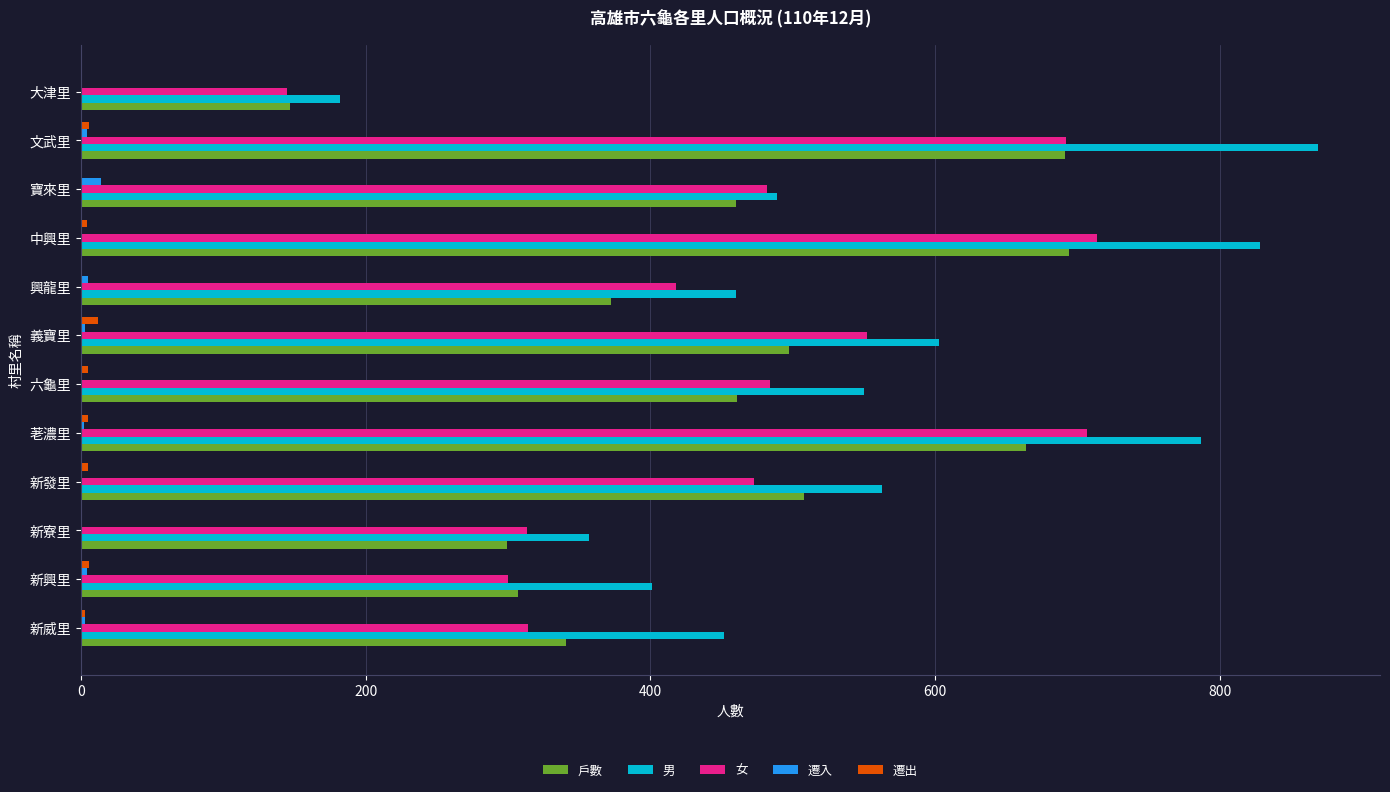

Which series changed the most between 新發里 and 荖濃里?

女